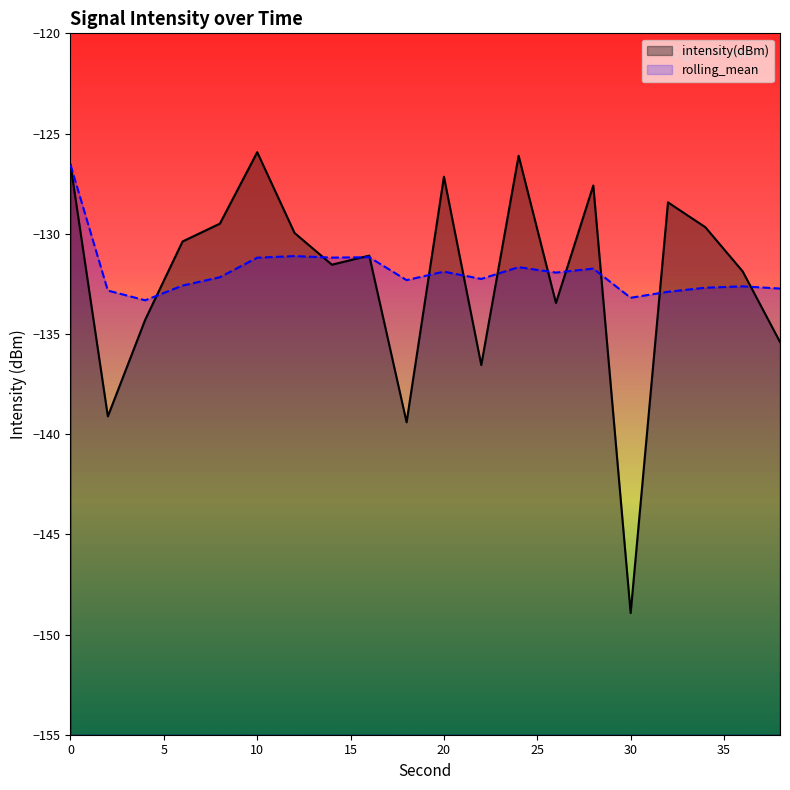

Reading left to right, transcribe all the data shown in this chart.

intensity(dBm): 0=-126.6	2=-139.1	4=-134.3	6=-130.4	8=-129.5	10=-125.9	12=-130.0	14=-131.5	16=-131.1	18=-139.4	20=-127.2	22=-136.6	24=-126.1	26=-133.5	28=-127.6	30=-148.9	32=-128.4	34=-129.7	36=-131.9	38=-135.4
rolling_mean: 0=-126.6	2=-132.8	4=-133.3	6=-132.6	8=-132.2	10=-131.2	12=-131.1	14=-131.2	16=-131.2	18=-132.3	20=-131.9	22=-132.3	24=-131.7	26=-131.9	28=-131.7	30=-133.2	32=-132.9	34=-132.7	36=-132.6	38=-132.7